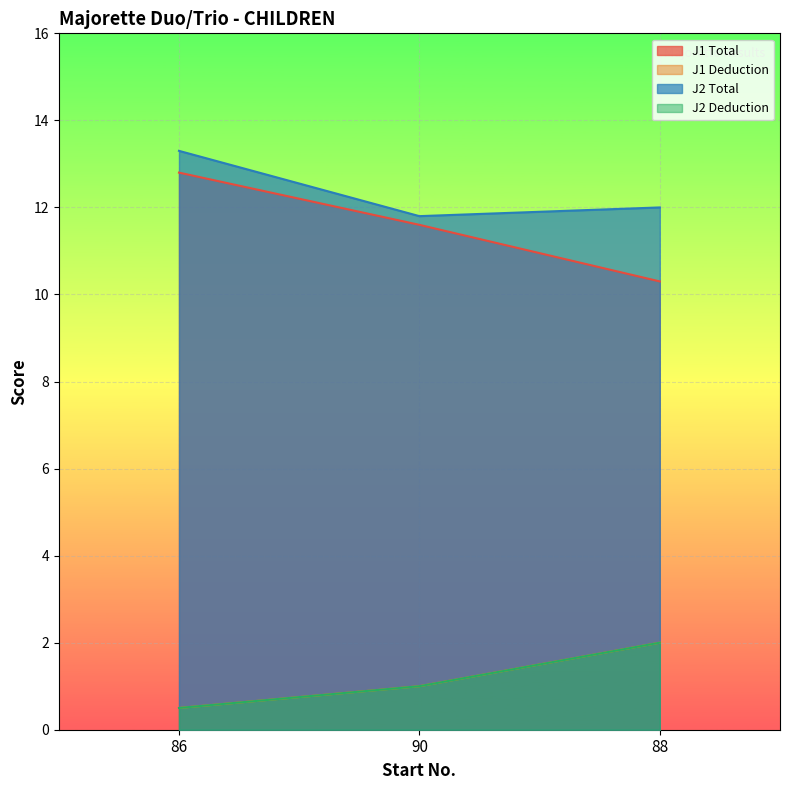

List the series in order of their peak value, lowest first.

J1 Deduction, J2 Deduction, J1 Total, J2 Total